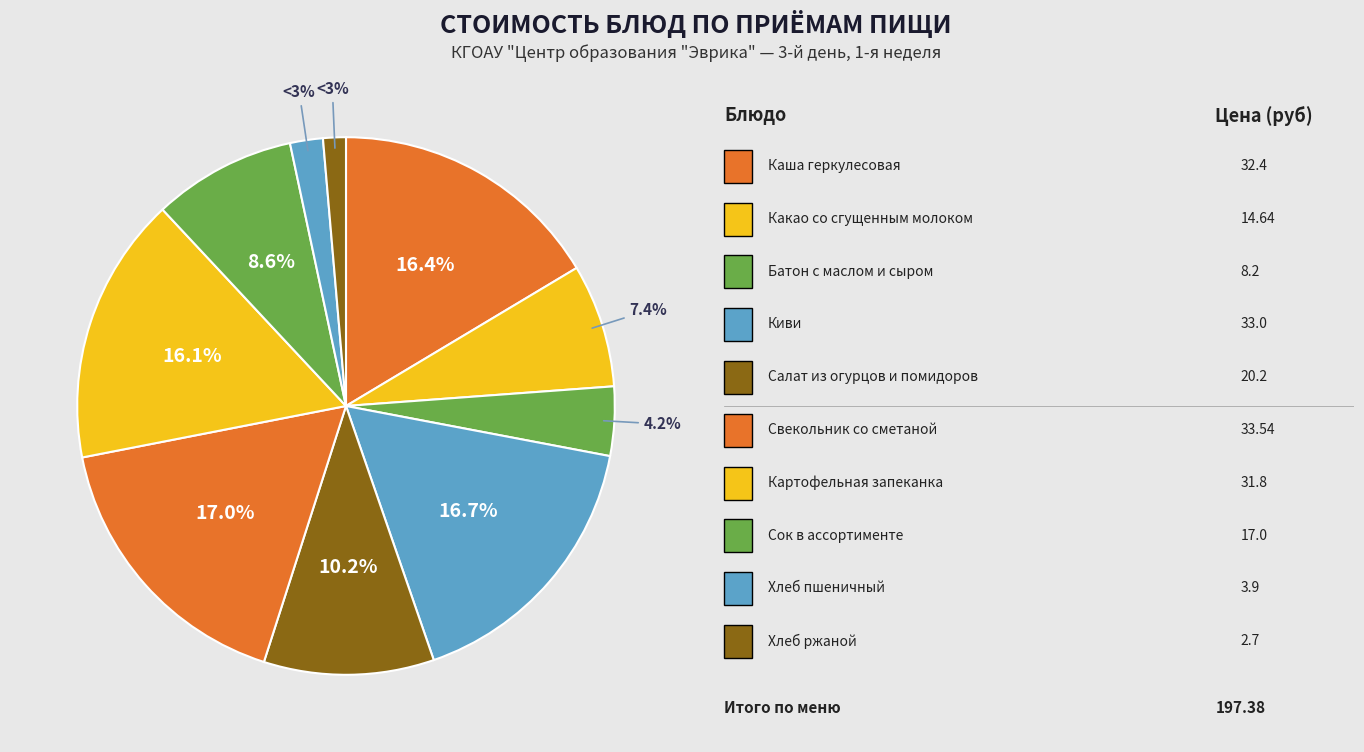

Is the sum of Сок в ассортименте and Каша геркулесовая greater than half?

No